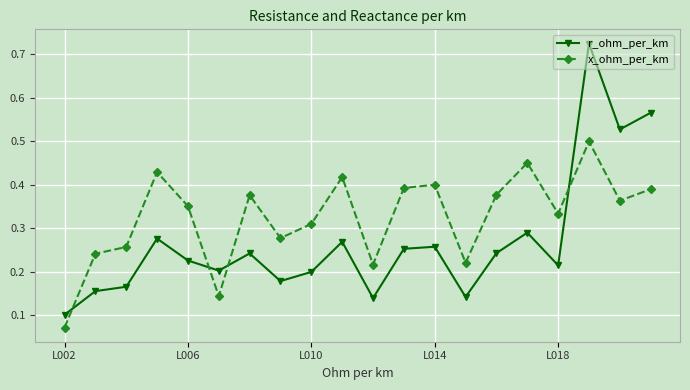

What is the sum of all x_ohm_per_km values?

6.5